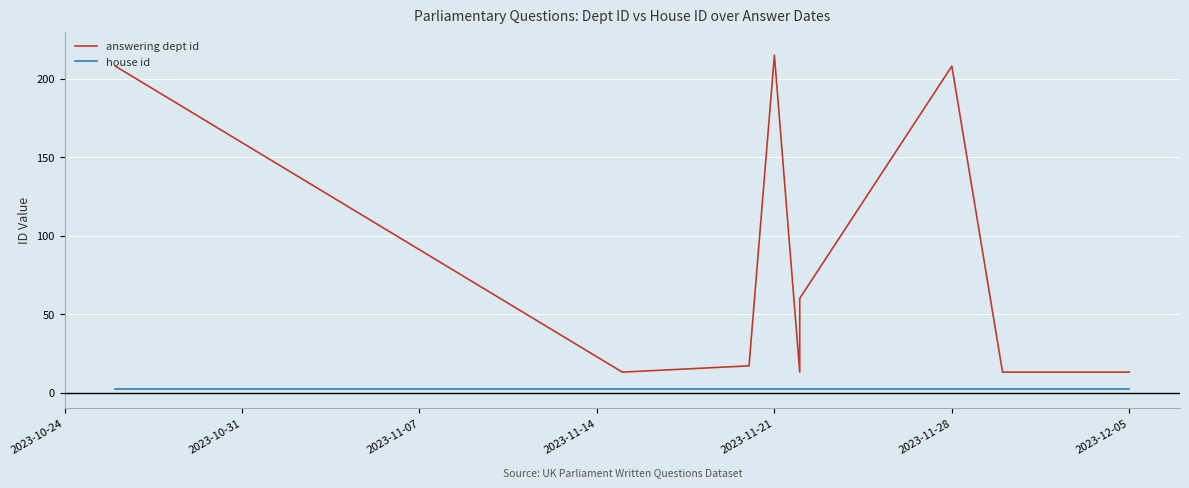

What is the difference between the answering dept id values at 2023-12-05 and 2023-11-28?

195